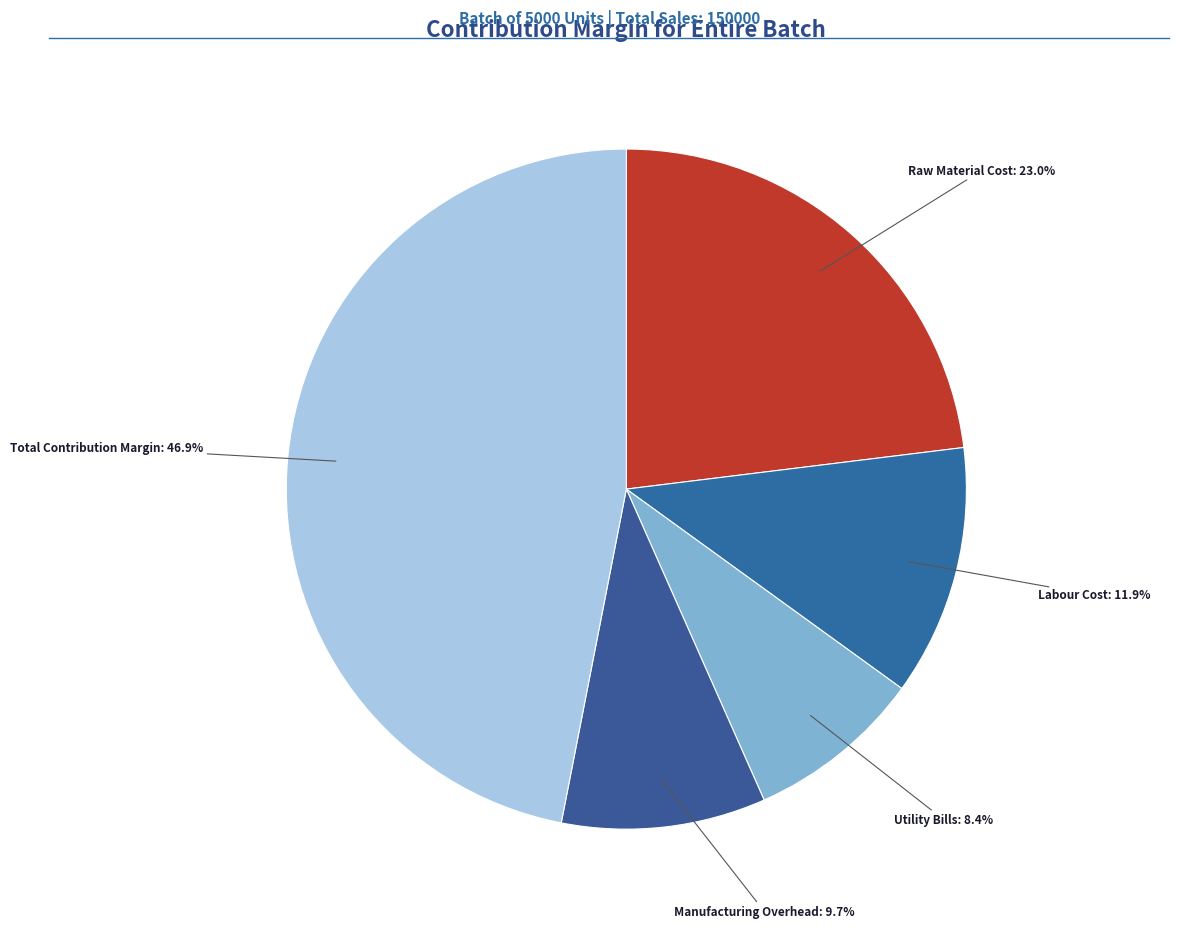

To the nearest percent, what is the average slice percentage?

20%